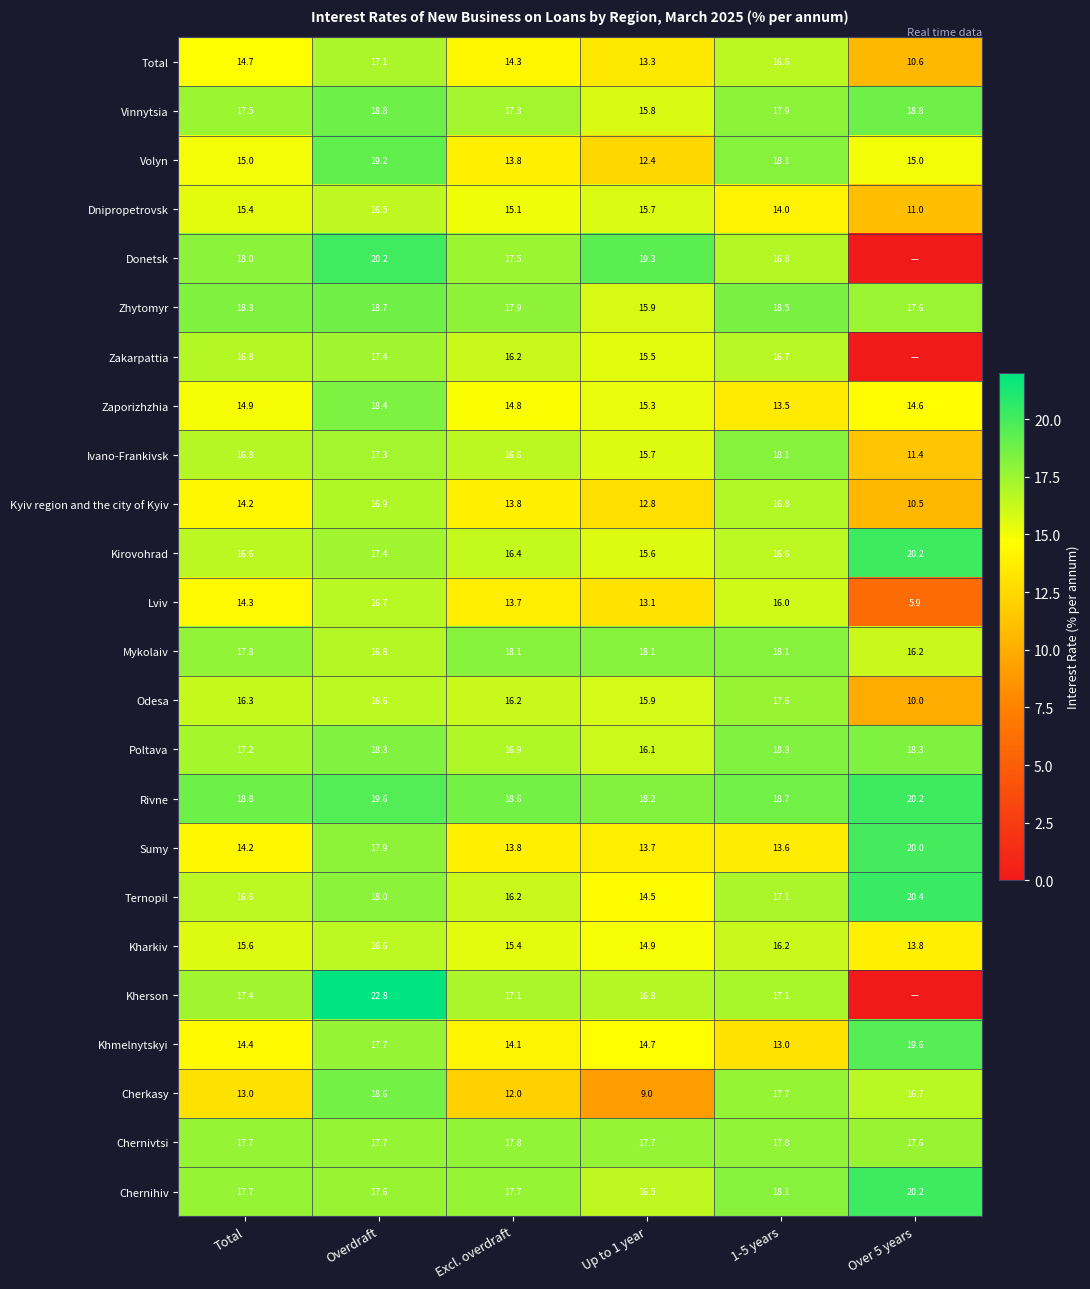

At which category does the chart reach its minimum across all series?

Over 5 years